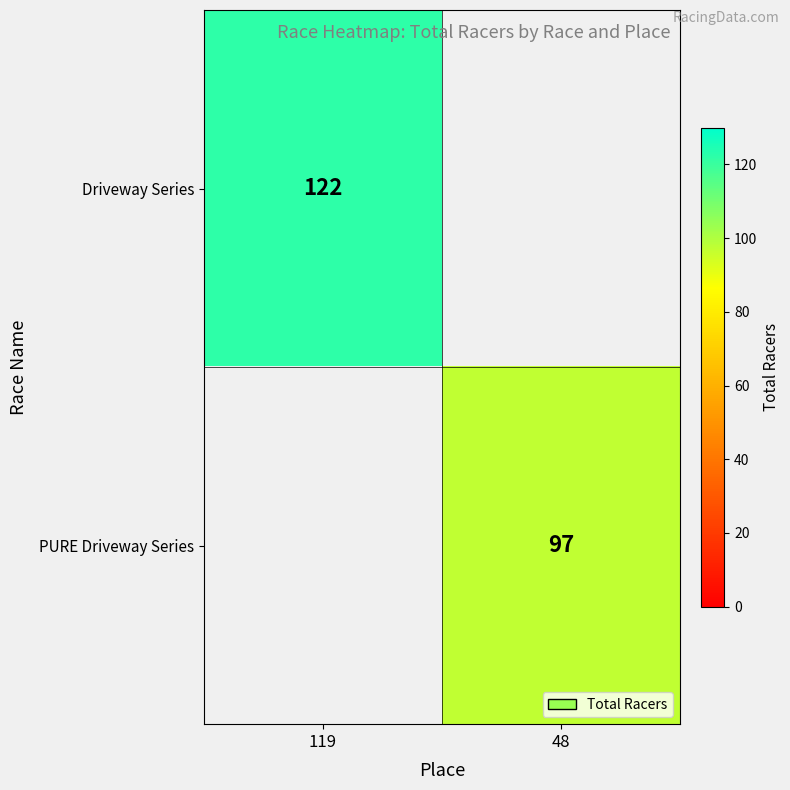

Is it true that Driveway Series equals 25 at 119?

False